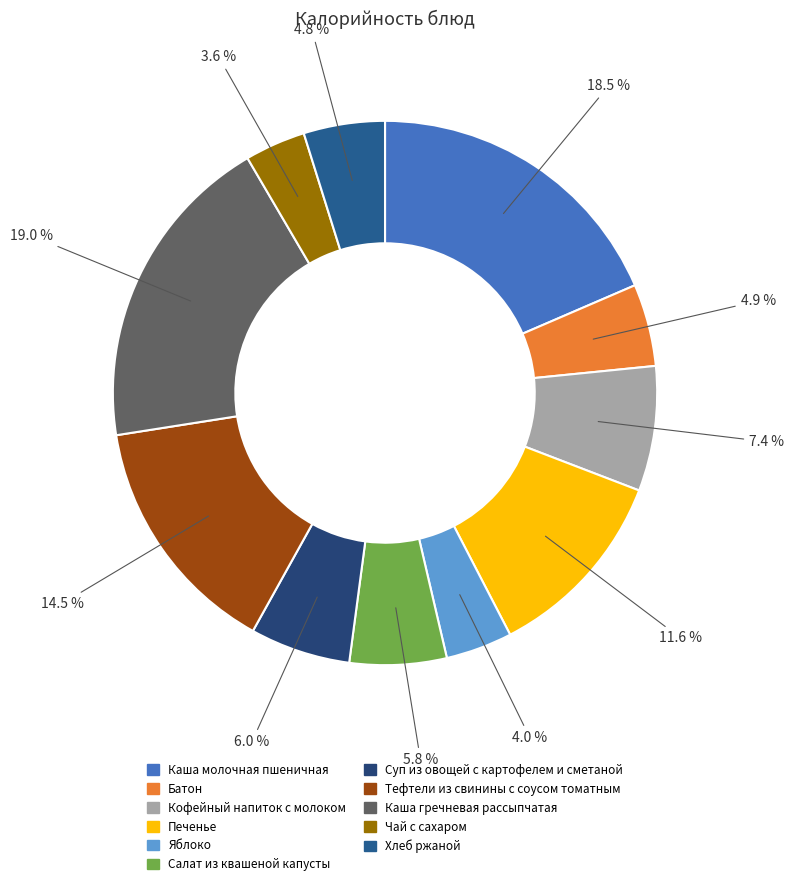

Count the number of slices in the pie.

11